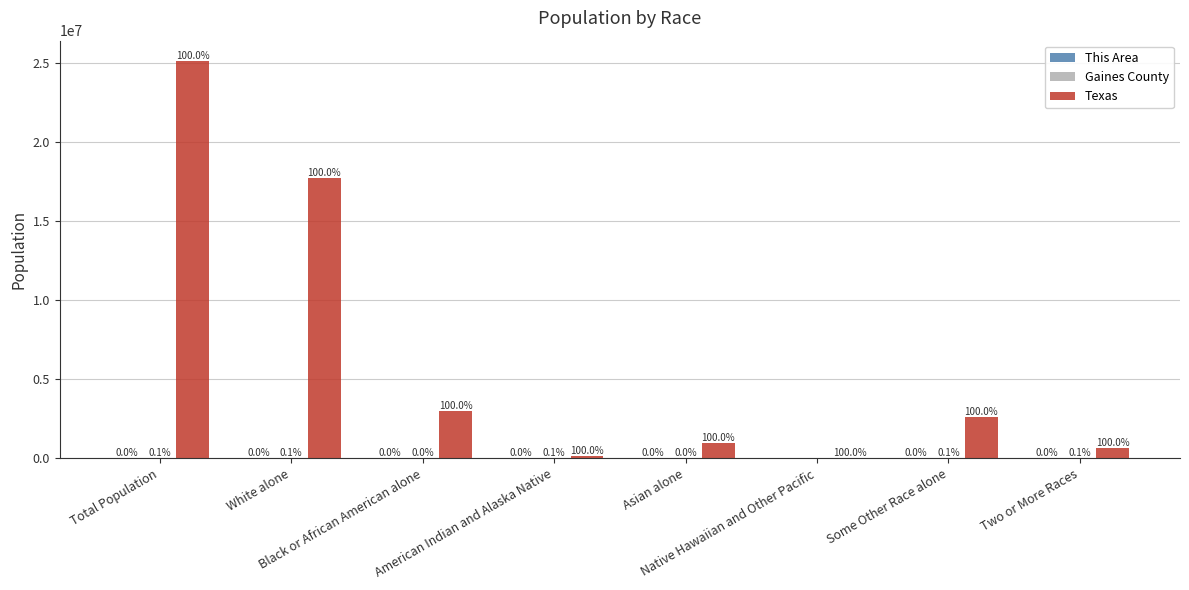

What is the sum of the This Area values at American Indian and Alaska Native and Native Hawaiian and Other Pacific?

45